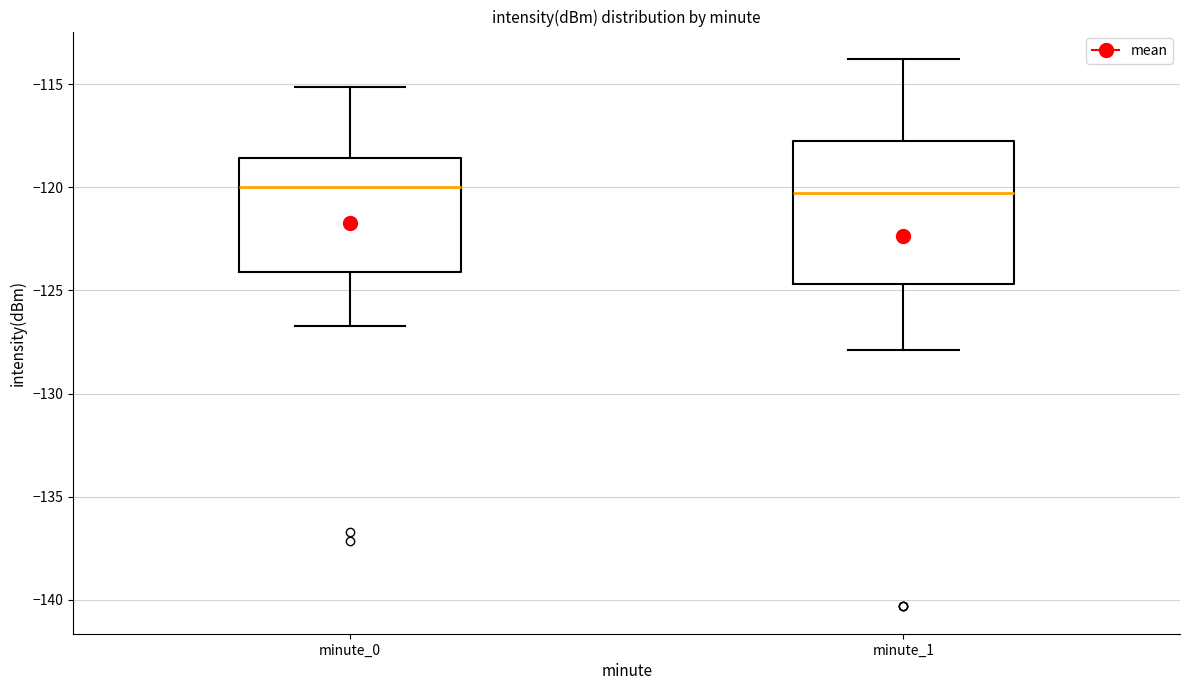

Which box is the tallest, from its lower edge to its upper edge?

minute_1